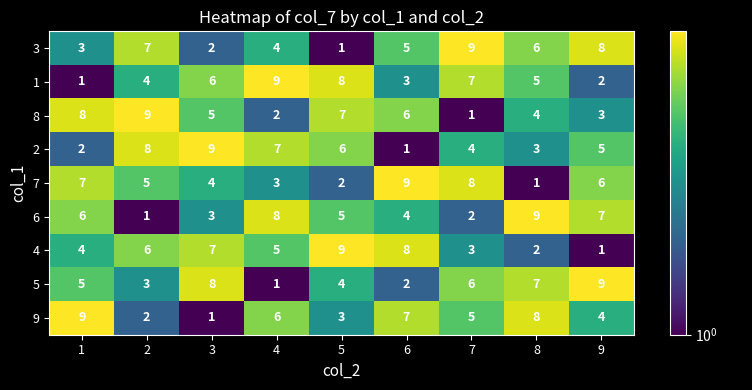

At how many categories does at least one series exceed 3?

9